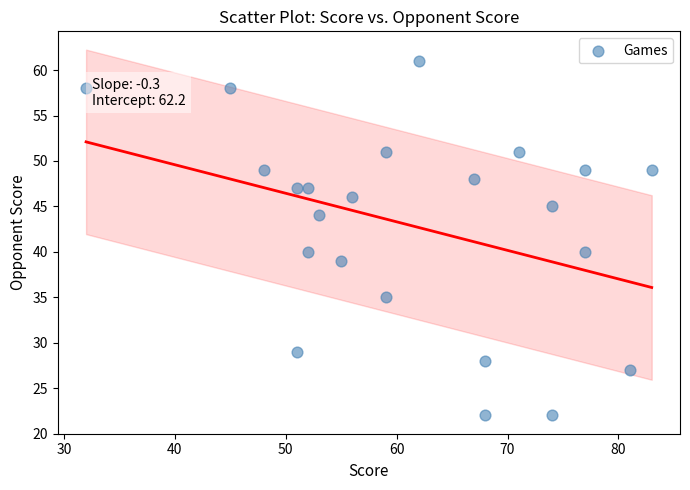

What is the range of Y values (max minus min)?

39